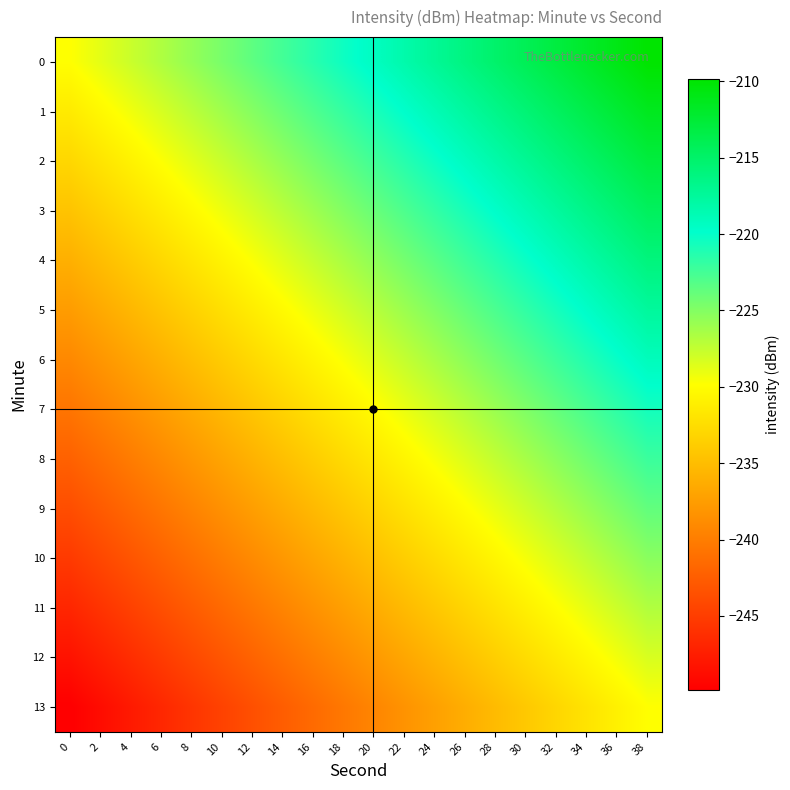

Reading right to left, list all the values displayed in this chart.

0: 38=-209.8	36=-210.9	34=-212.0	32=-213.0	30=-214.1	28=-215.1	26=-216.2	24=-217.2	22=-218.3	20=-219.3	18=-220.4	16=-221.4	14=-222.5	12=-223.5	10=-224.6	8=-225.6	6=-226.7	4=-227.7	2=-228.8	0=-229.8
1: 38=-211.4	36=-212.4	34=-213.5	32=-214.5	30=-215.6	28=-216.6	26=-217.7	24=-218.8	22=-219.8	20=-220.9	18=-221.9	16=-223.0	14=-224.0	12=-225.1	10=-226.1	8=-227.2	6=-228.2	4=-229.3	2=-230.3	0=-231.4
2: 38=-212.9	36=-214.0	34=-215.0	32=-216.1	30=-217.1	28=-218.2	26=-219.2	24=-220.3	22=-221.3	20=-222.4	18=-223.4	16=-224.5	14=-225.6	12=-226.6	10=-227.7	8=-228.7	6=-229.8	4=-230.8	2=-231.9	0=-232.9
3: 38=-214.5	36=-215.5	34=-216.6	32=-217.6	30=-218.7	28=-219.7	26=-220.8	24=-221.8	22=-222.9	20=-223.9	18=-225.0	16=-226.0	14=-227.1	12=-228.1	10=-229.2	8=-230.3	6=-231.3	4=-232.4	2=-233.4	0=-234.5
4: 38=-216.0	36=-217.1	34=-218.1	32=-219.2	30=-220.2	28=-221.3	26=-222.3	24=-223.4	22=-224.4	20=-225.5	18=-226.5	16=-227.6	14=-228.6	12=-229.7	10=-230.7	8=-231.8	6=-232.8	4=-233.9	2=-234.9	0=-236.0
5: 38=-217.5	36=-218.6	34=-219.6	32=-220.7	30=-221.7	28=-222.8	26=-223.9	24=-224.9	22=-226.0	20=-227.0	18=-228.1	16=-229.1	14=-230.2	12=-231.2	10=-232.3	8=-233.3	6=-234.4	4=-235.4	2=-236.5	0=-237.5
6: 38=-219.1	36=-220.1	34=-221.2	32=-222.2	30=-223.3	28=-224.3	26=-225.4	24=-226.4	22=-227.5	20=-228.6	18=-229.6	16=-230.7	14=-231.7	12=-232.8	10=-233.8	8=-234.9	6=-235.9	4=-237.0	2=-238.0	0=-239.1
7: 38=-220.6	36=-221.7	34=-222.7	32=-223.8	30=-224.8	28=-225.9	26=-226.9	24=-228.0	22=-229.0	20=-230.1	18=-231.1	16=-232.2	14=-233.2	12=-234.3	10=-235.4	8=-236.4	6=-237.5	4=-238.5	2=-239.6	0=-240.6
8: 38=-222.2	36=-223.2	34=-224.3	32=-225.3	30=-226.4	28=-227.4	26=-228.5	24=-229.5	22=-230.6	20=-231.6	18=-232.7	16=-233.7	14=-234.8	12=-235.8	10=-236.9	8=-237.9	6=-239.0	4=-240.0	2=-241.1	0=-242.2
9: 38=-223.7	36=-224.7	34=-225.8	32=-226.9	30=-227.9	28=-229.0	26=-230.0	24=-231.1	22=-232.1	20=-233.2	18=-234.2	16=-235.3	14=-236.3	12=-237.4	10=-238.4	8=-239.5	6=-240.5	4=-241.6	2=-242.6	0=-243.7
10: 38=-225.2	36=-226.3	34=-227.3	32=-228.4	30=-229.4	28=-230.5	26=-231.5	24=-232.6	22=-233.7	20=-234.7	18=-235.8	16=-236.8	14=-237.9	12=-238.9	10=-240.0	8=-241.0	6=-242.1	4=-243.1	2=-244.2	0=-245.2
11: 38=-226.8	36=-227.8	34=-228.9	32=-229.9	30=-231.0	28=-232.0	26=-233.1	24=-234.1	22=-235.2	20=-236.2	18=-237.3	16=-238.3	14=-239.4	12=-240.5	10=-241.5	8=-242.6	6=-243.6	4=-244.7	2=-245.7	0=-246.8
12: 38=-228.3	36=-229.4	34=-230.4	32=-231.5	30=-232.5	28=-233.6	26=-234.6	24=-235.7	22=-236.7	20=-237.8	18=-238.8	16=-239.9	14=-240.9	12=-242.0	10=-243.0	8=-244.1	6=-245.2	4=-246.2	2=-247.3	0=-248.3
13: 38=-229.8	36=-230.9	34=-232.0	32=-233.0	30=-234.1	28=-235.1	26=-236.2	24=-237.2	22=-238.3	20=-239.3	18=-240.4	16=-241.4	14=-242.5	12=-243.5	10=-244.6	8=-245.6	6=-246.7	4=-247.7	2=-248.8	0=-249.8